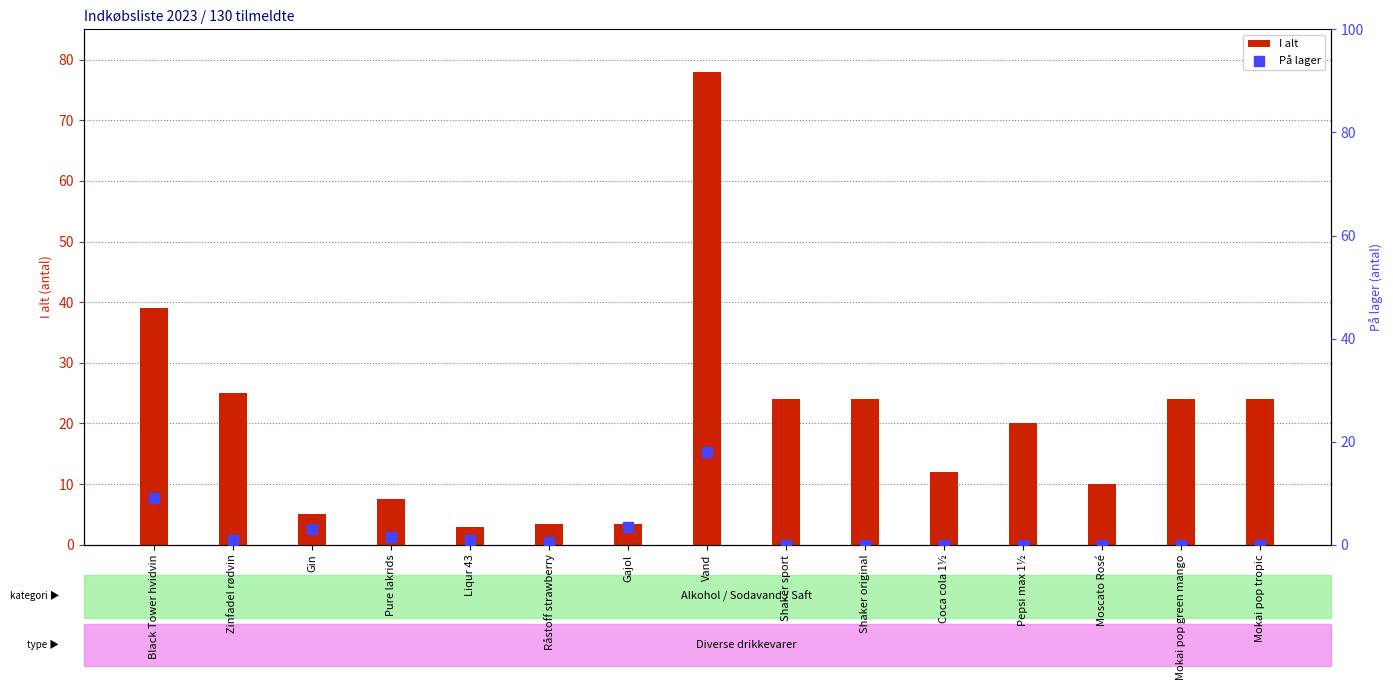

Which series contains the lowest Y value?

På lager